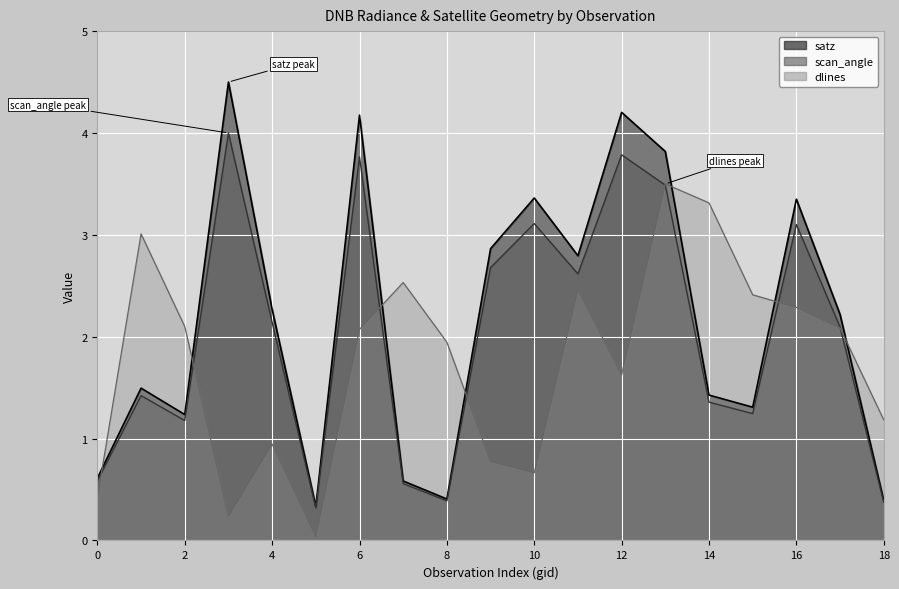

In satz, how many points are lower than both neighbors (excluding endpoints)?

5